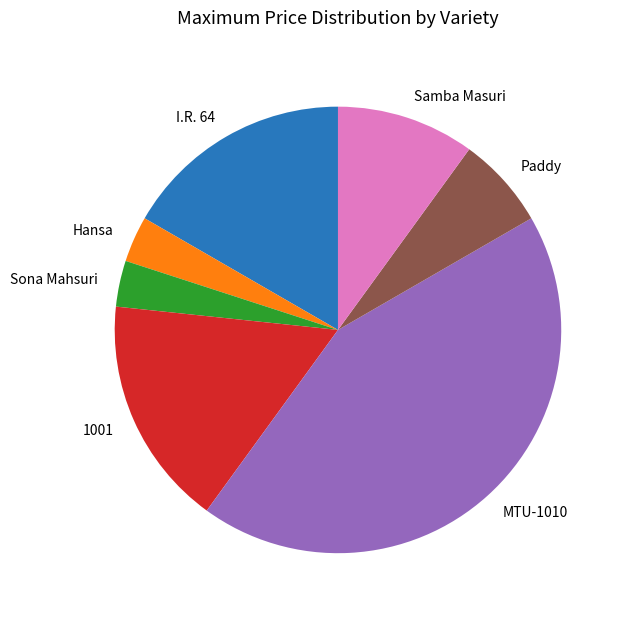

Is it true that MTU-1010 is 1% of the pie?

False